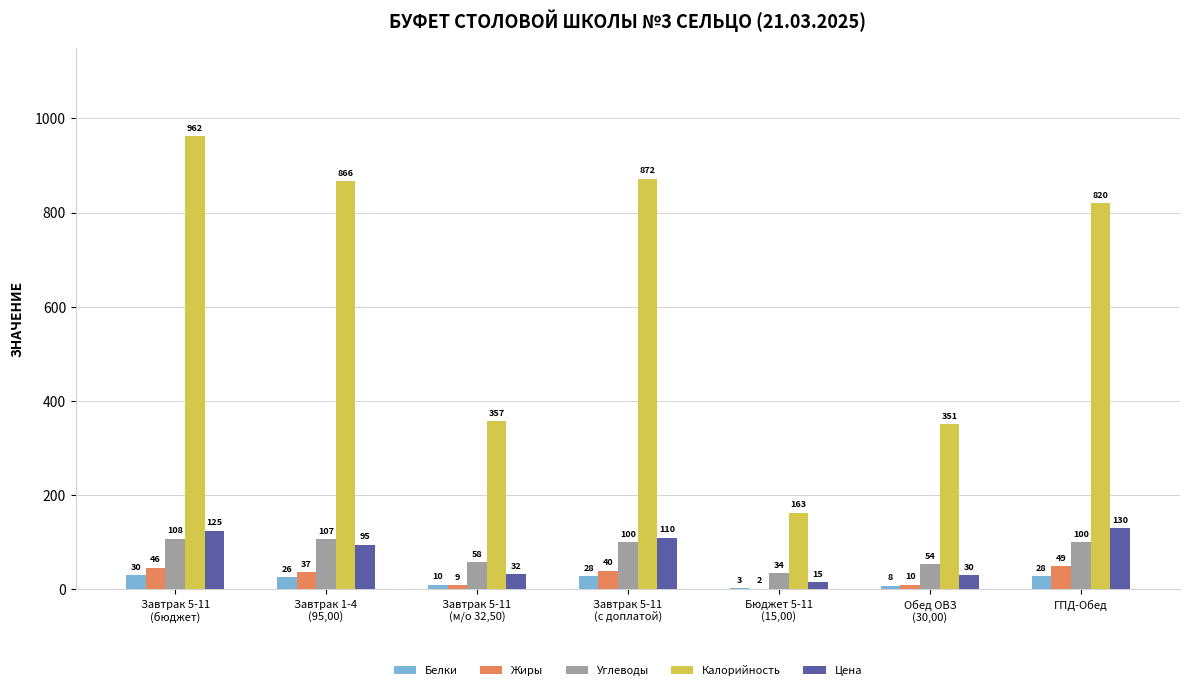

How many groups of bars are there?

7